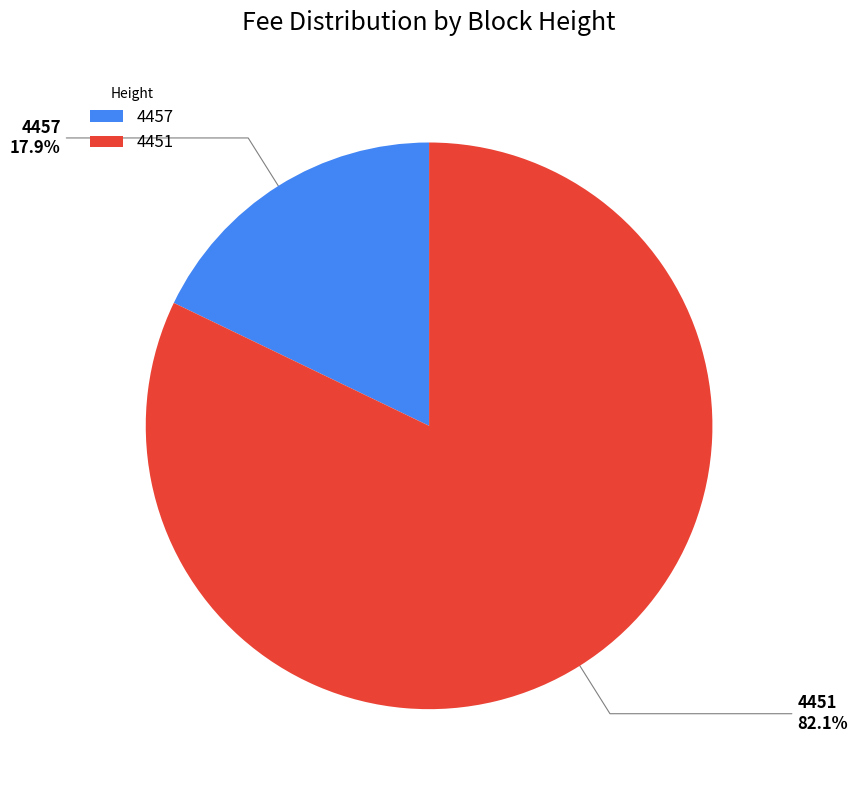

How many segments does this pie chart have?

2